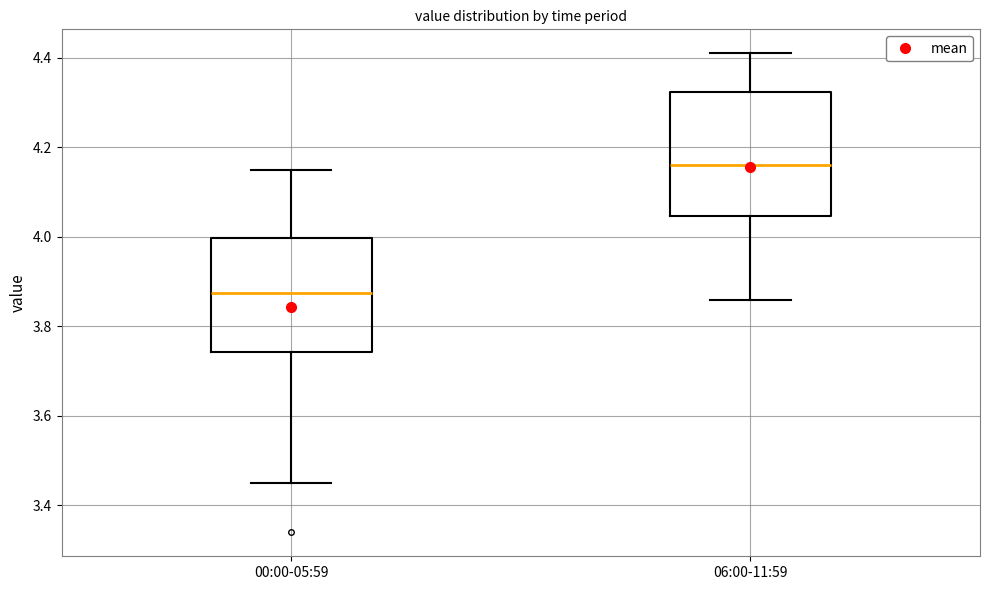

Reading left to right, read every box against the y-axis: the position of its median line, the range the box covers, and the ends of its whiskers. The values are not printed on the chart, so give them approximately, as read against the axis.

00:00-05:59: median 3.88, box 3.74 to 4.00, whiskers 3.46 to 4.16
06:00-11:59: median 4.16, box 4.04 to 4.32, whiskers 3.86 to 4.42